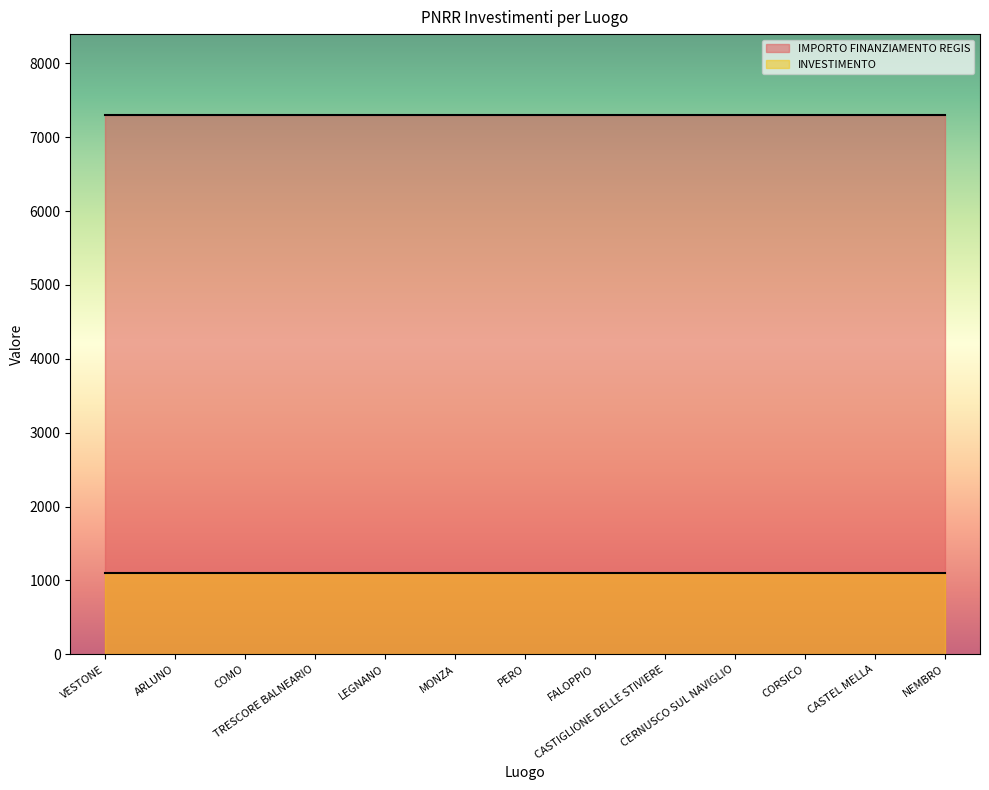

Which series has the largest range (max minus min)?

INVESTIMENTO